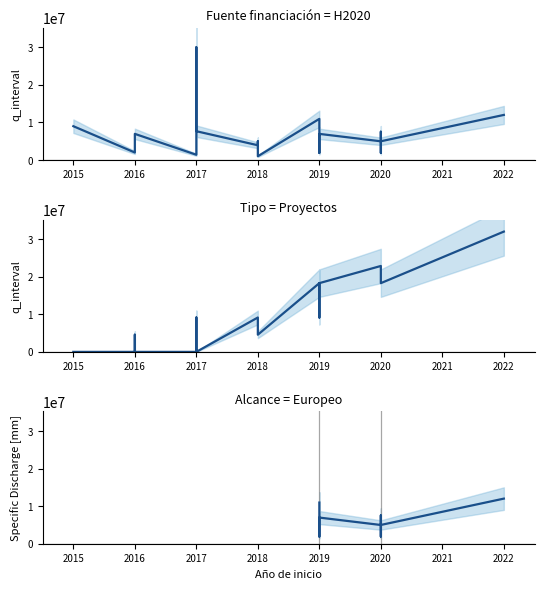

What is the total value across all series at 2019?

6957781